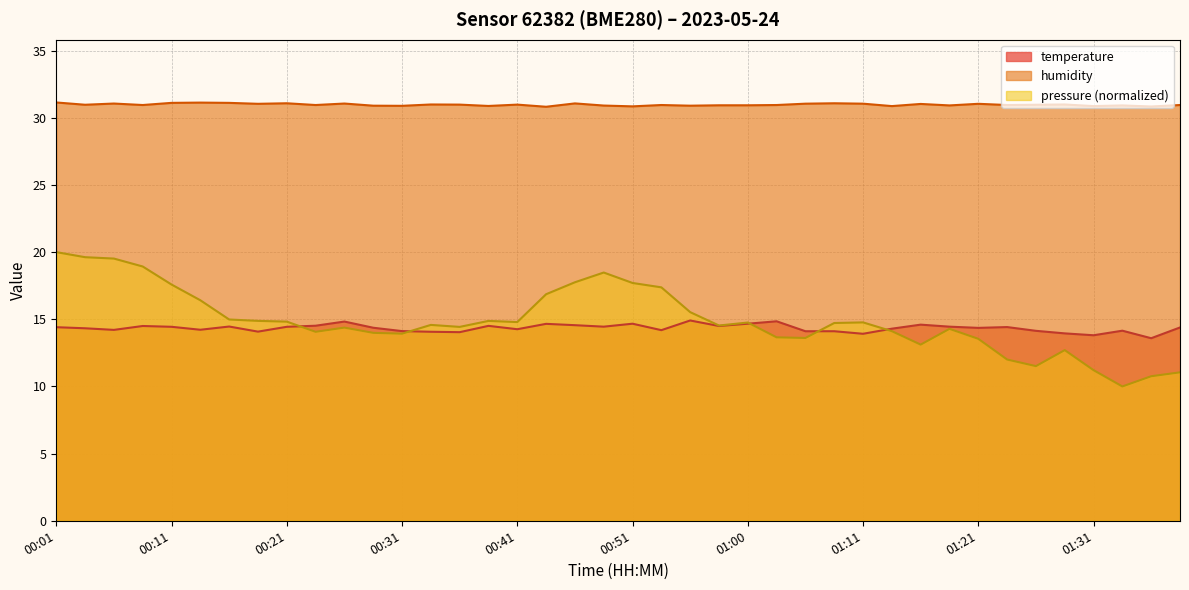

At which category does the chart reach its peak across all series?

00:01